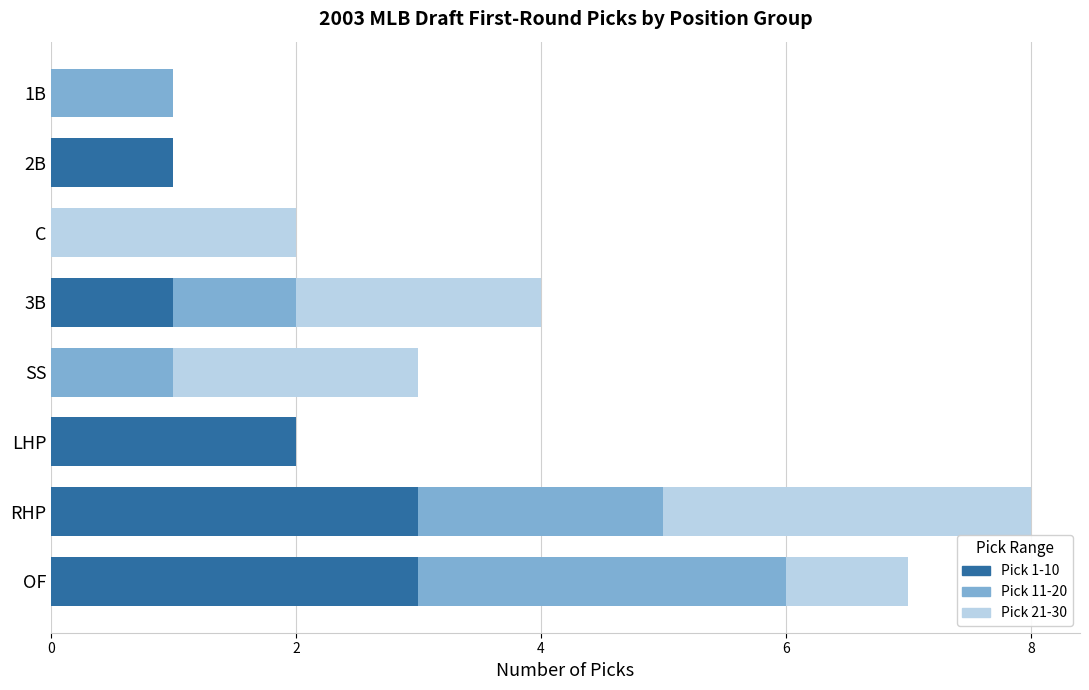

What is the total value across all series at OF?

7